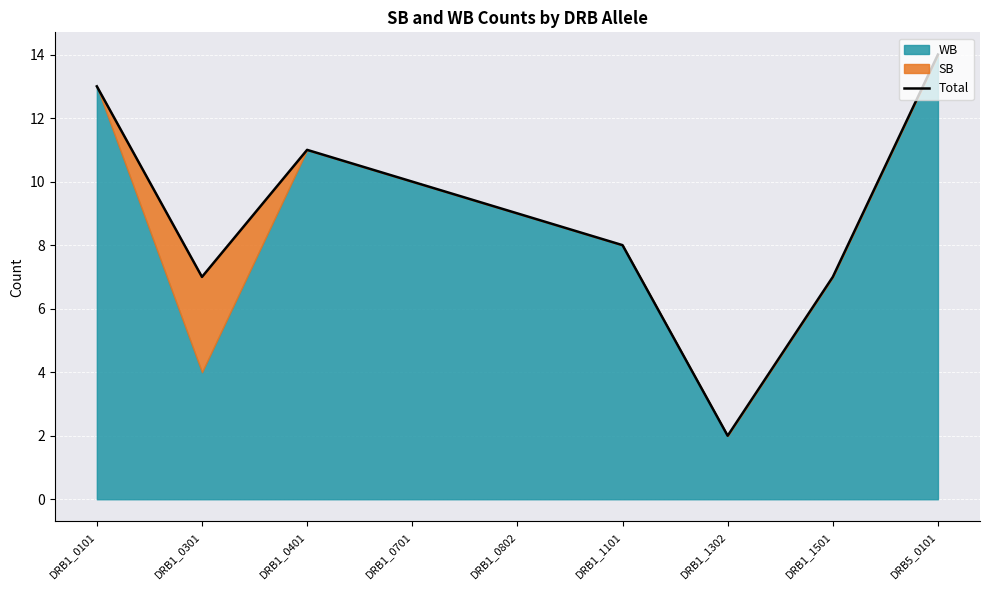

How many data points does each series have?

9